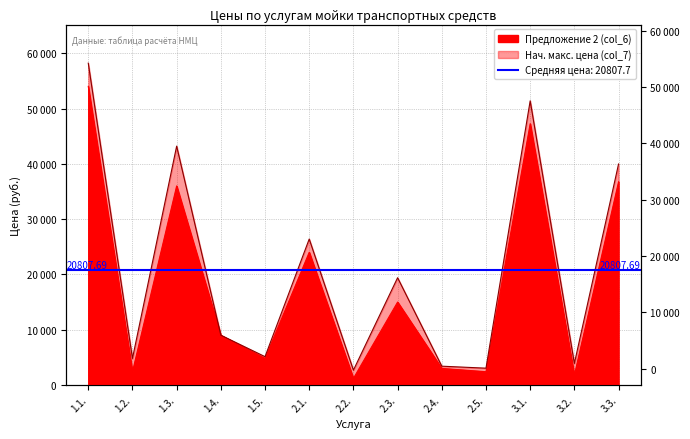

At which label does Нач. макс. цена (col_7) reach its peak?

1.1.